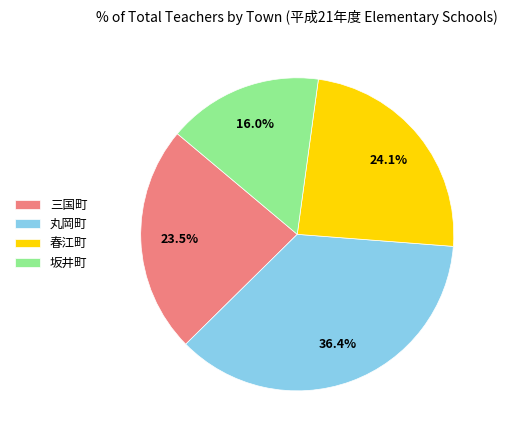

How many segments does this pie chart have?

4